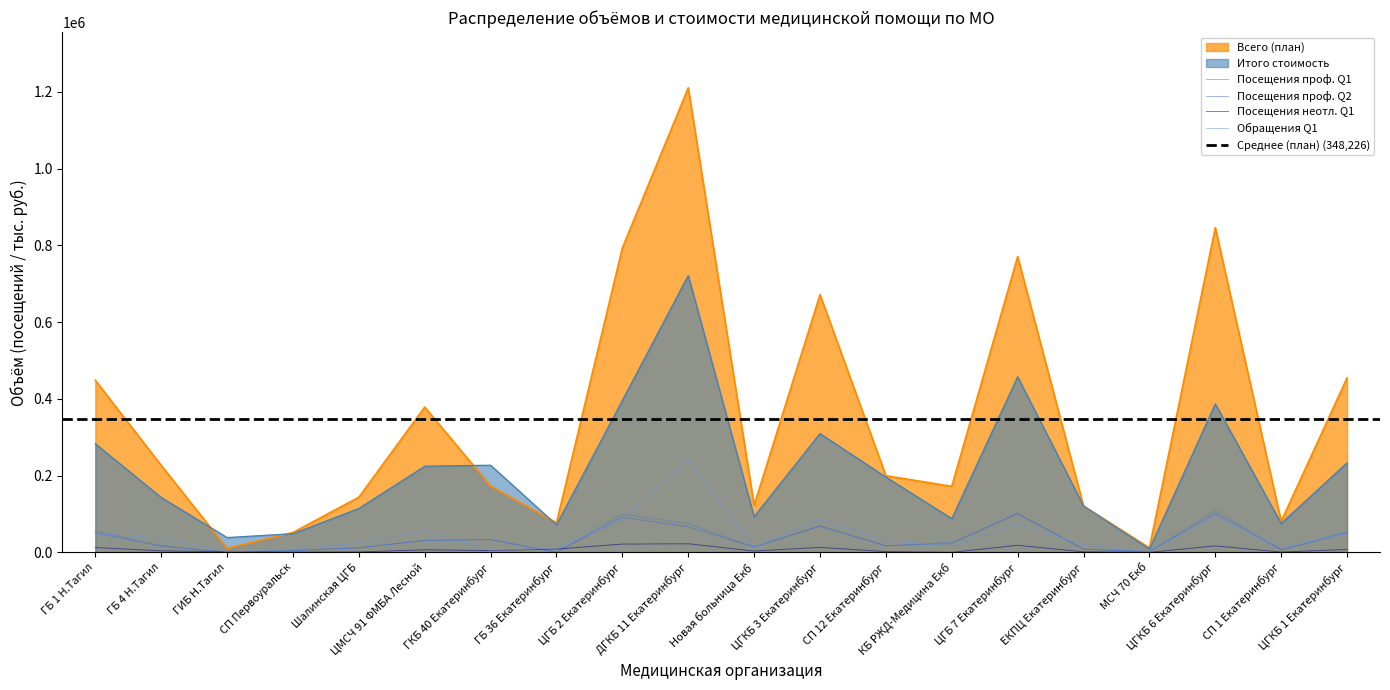

What is the difference between the maximum and second lowest values in the Итого стоимость series?

682733.7